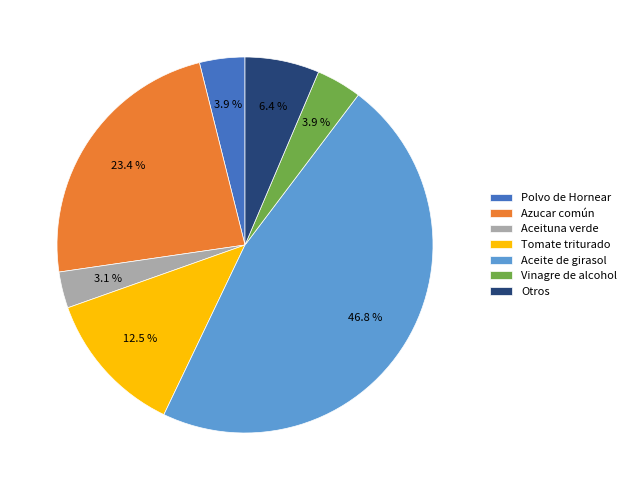

What is the smallest slice in the pie chart?

Aceituna verde